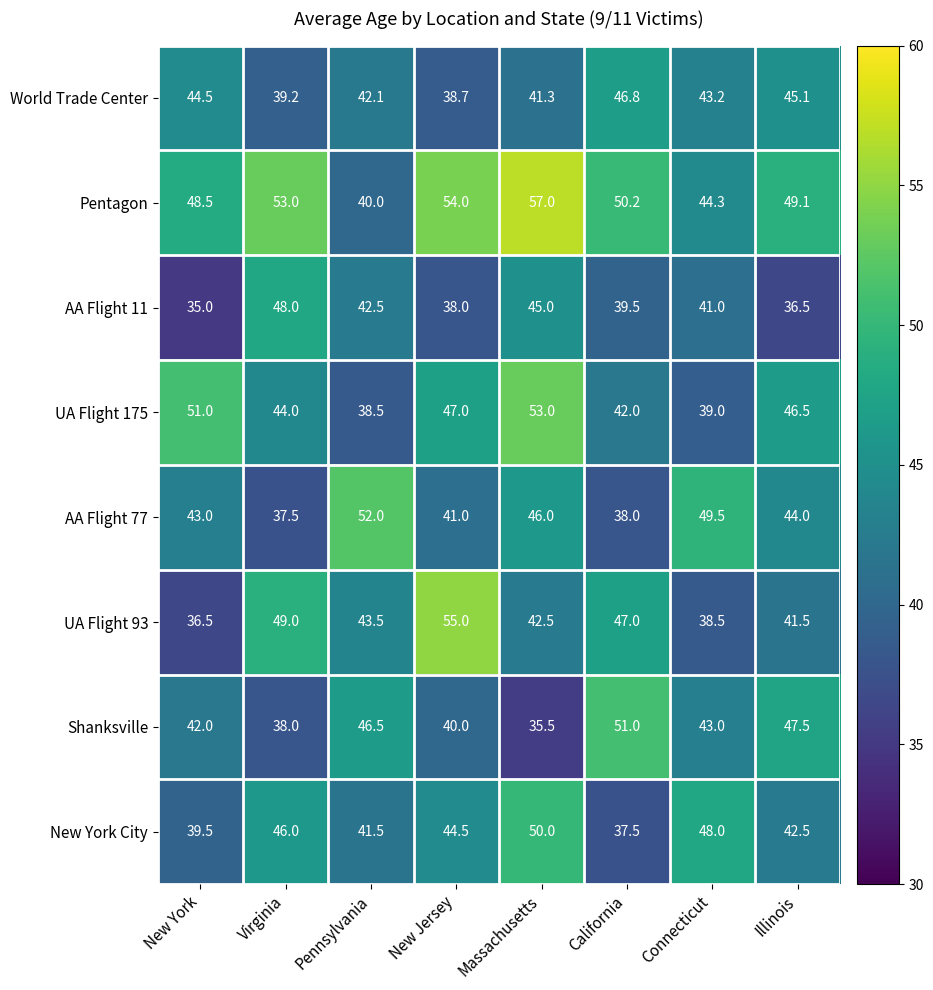

Where is Shanksville nearest to the value 43?

Connecticut